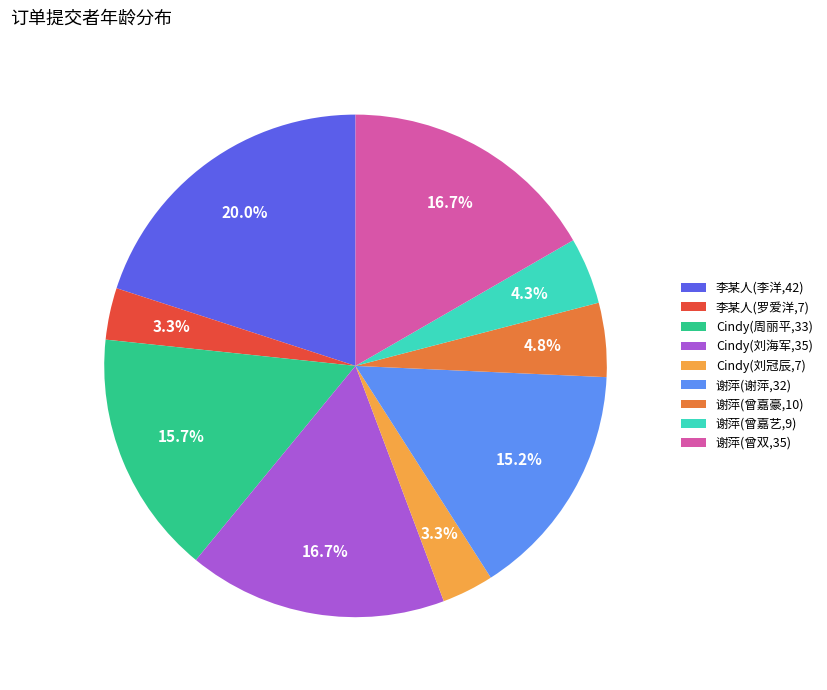

What is the largest slice in the pie chart?

李某人(李洋,42)